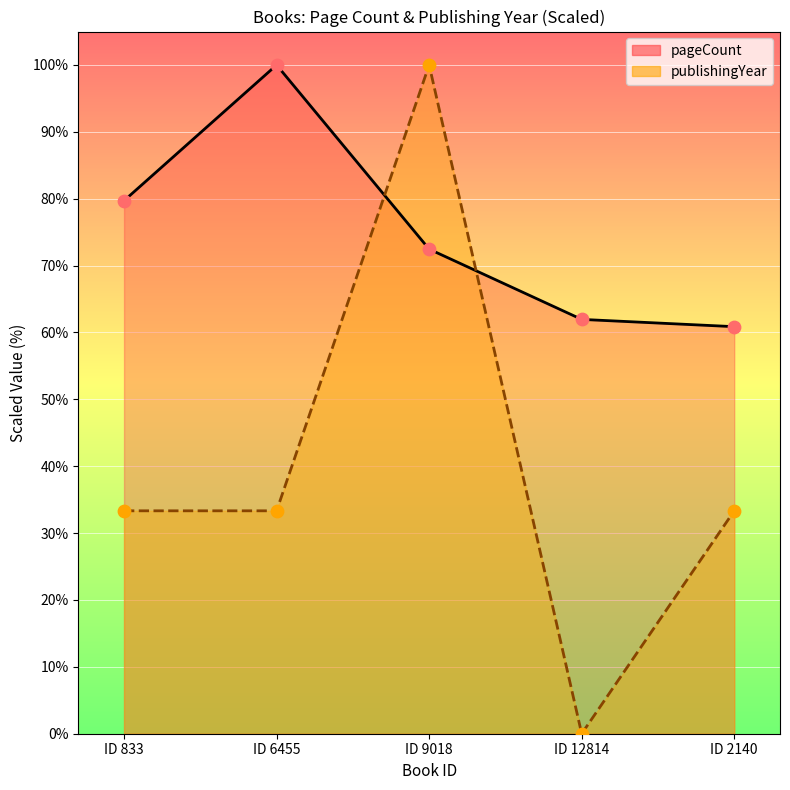

Which series has the largest Y range (max minus min)?

publishingYear